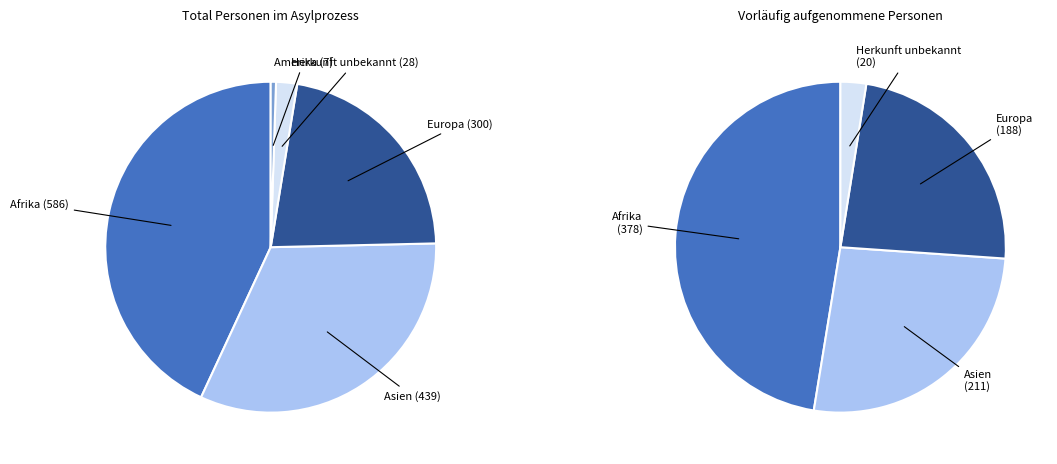

True or false: Europa accounts for 22% of the total.

True